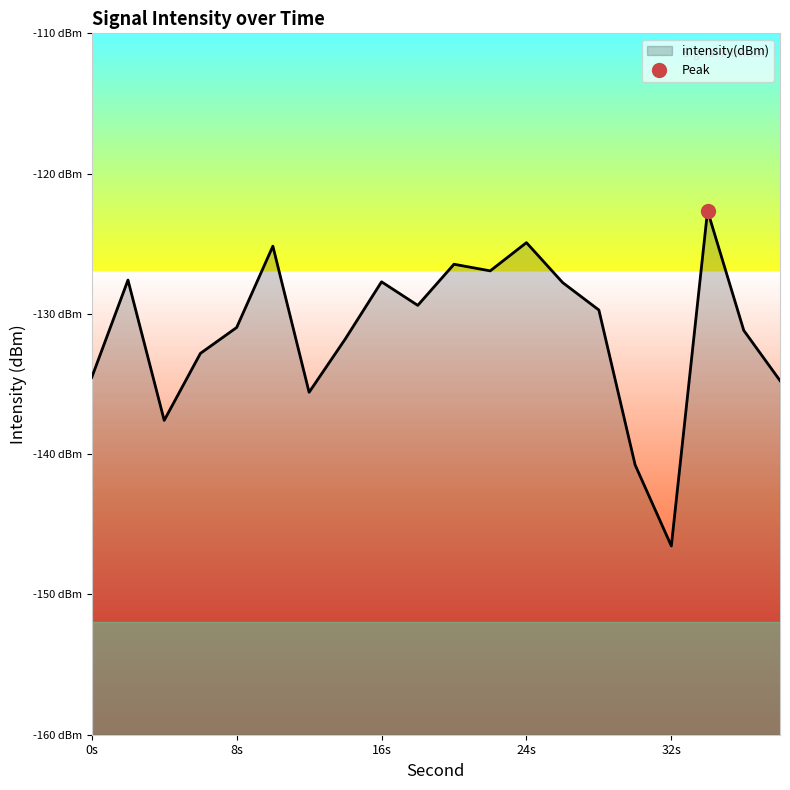

Which label corresponds to the smallest value in the chart?

32s